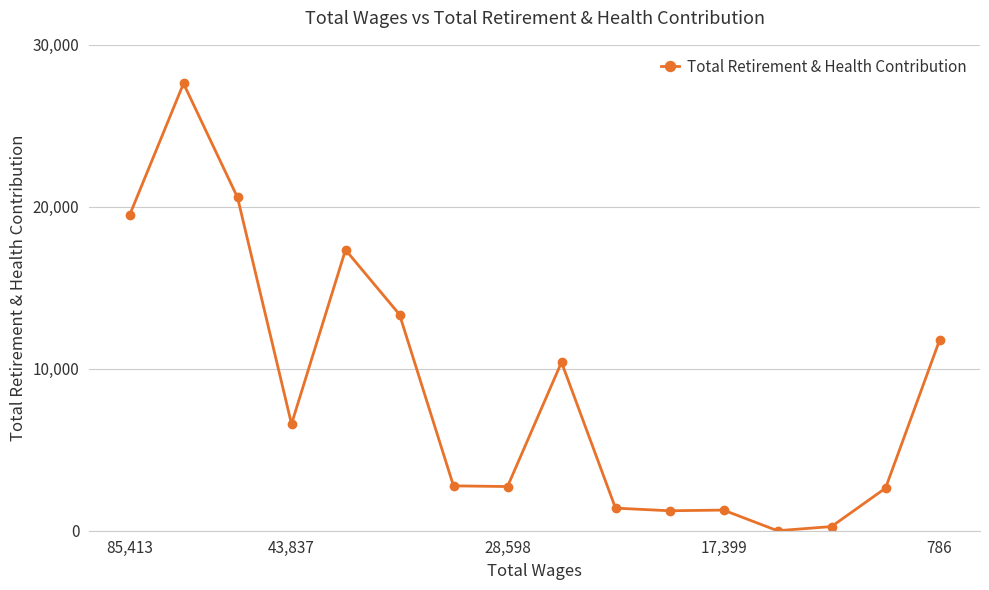

How many interior local peaks (higher than both neighbors) does the data have?

4